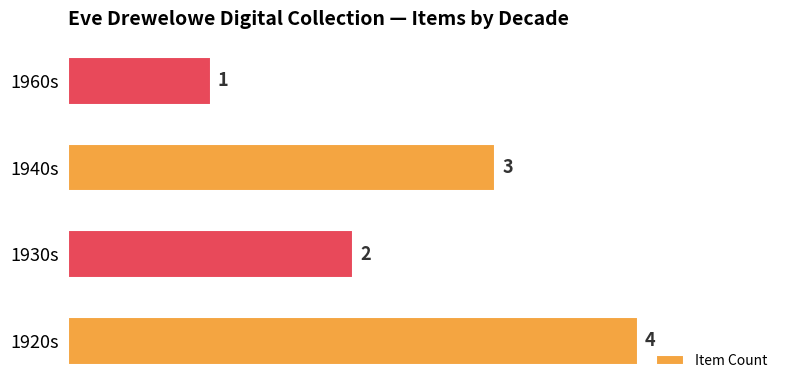

The chart shows a value of 0 at 1930s. True or false?

False